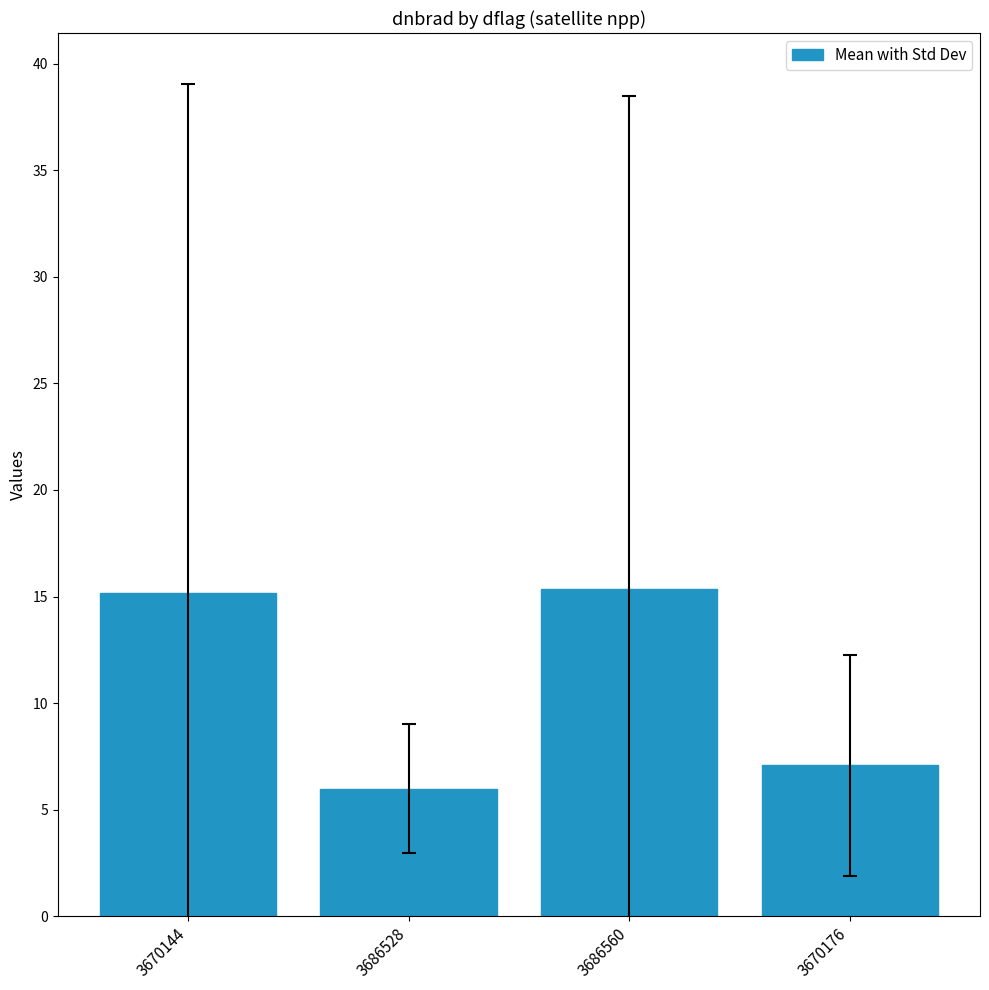

What is the difference between the maximum and minimum values?

9.4